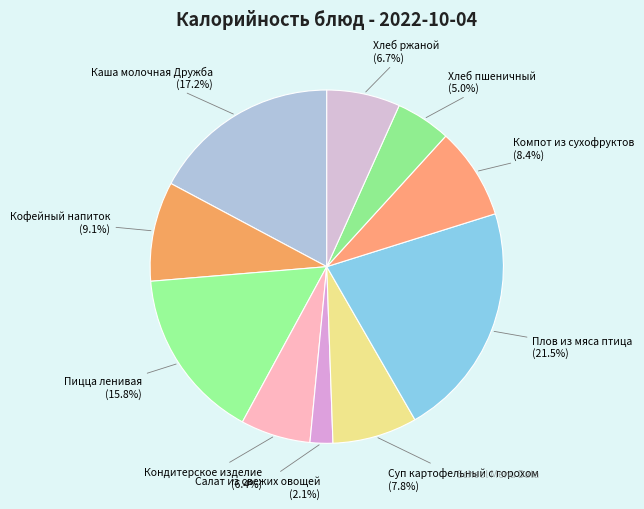

Combined, what portion of the pie is Суп картофельный с горохом and Кофейный напиток?

16.9%